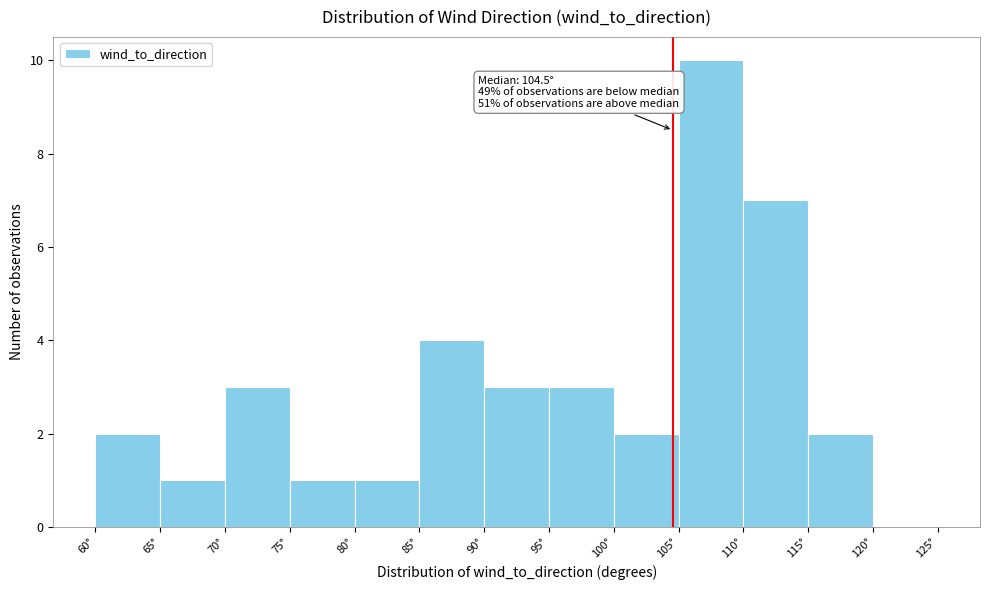

Over which range of the x-axis is the bar tallest?

105 to 110